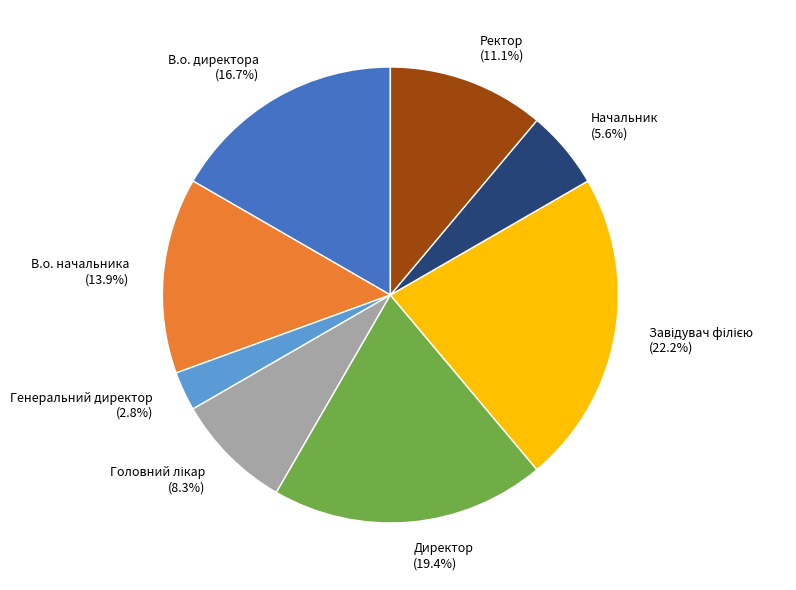

Count the number of slices in the pie.

8